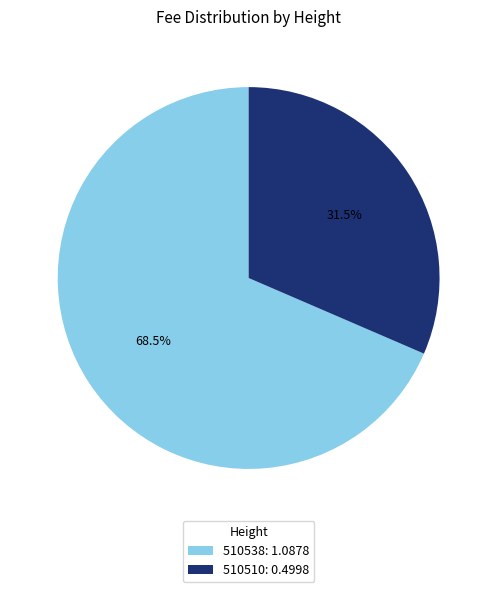

Which category accounts for the majority?

510538